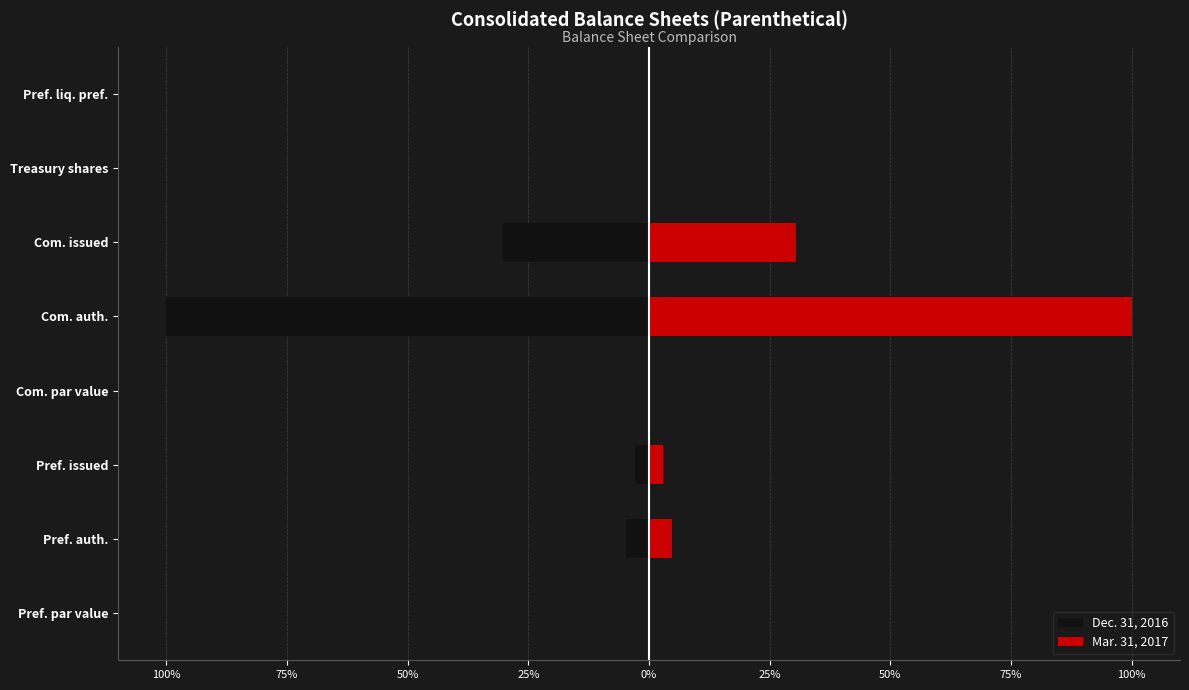

Are the bars grouped side by side (vs. stacked)?

Yes